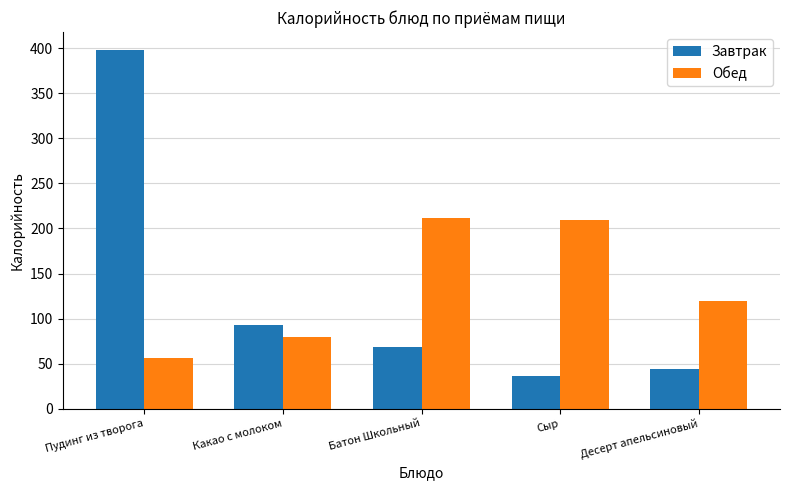

Is it true that Завтрак equals 44.8 at Батон Школьный?

False